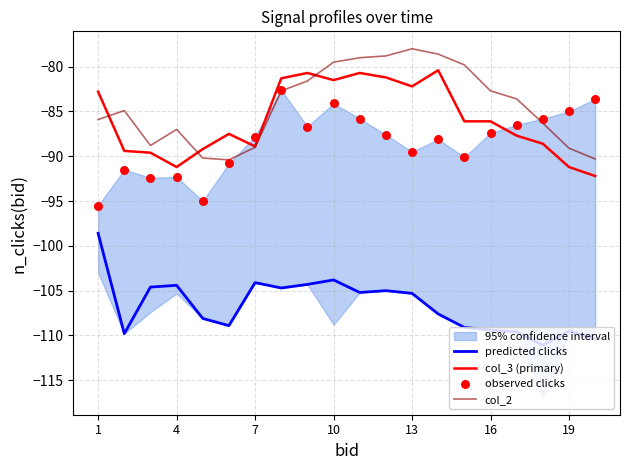

What is the total value across all series at 1?

-362.8